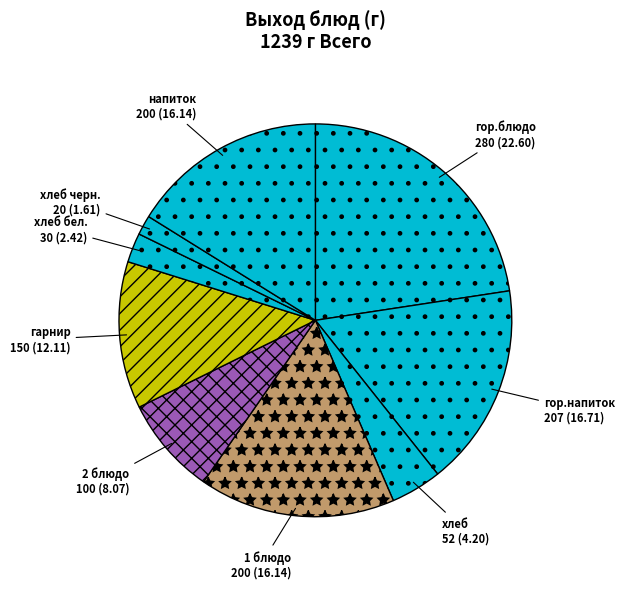

The 1 блюдо slice represents 9% of the pie. True or false?

False